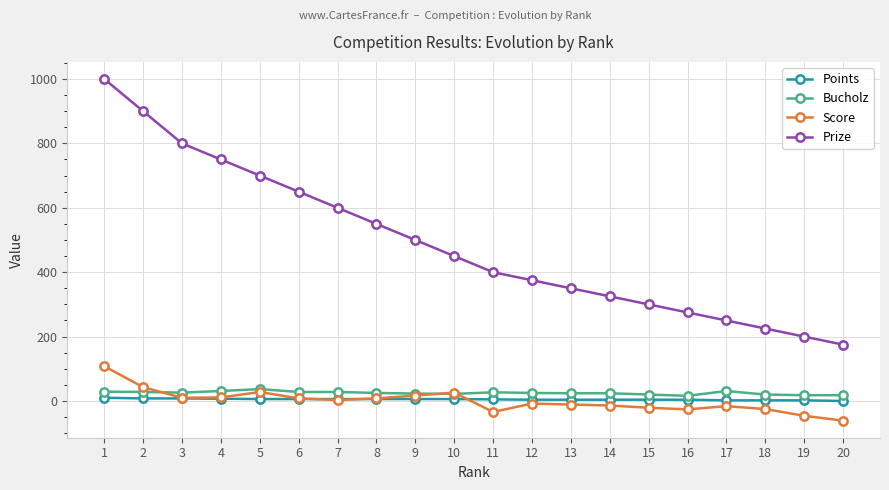

Where does the Points series first go above 6?

1